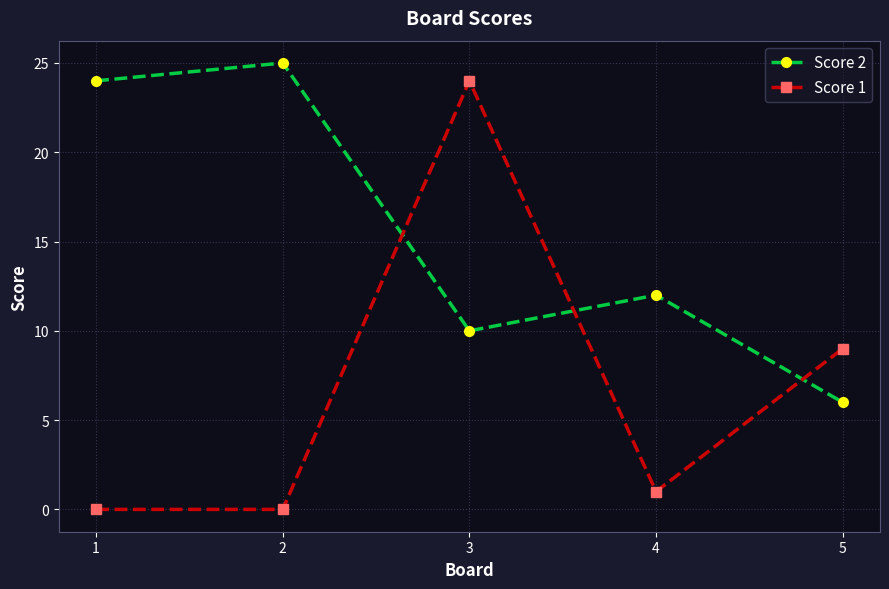

What is the value of the Score 2 point at the 3rd from the left?

10